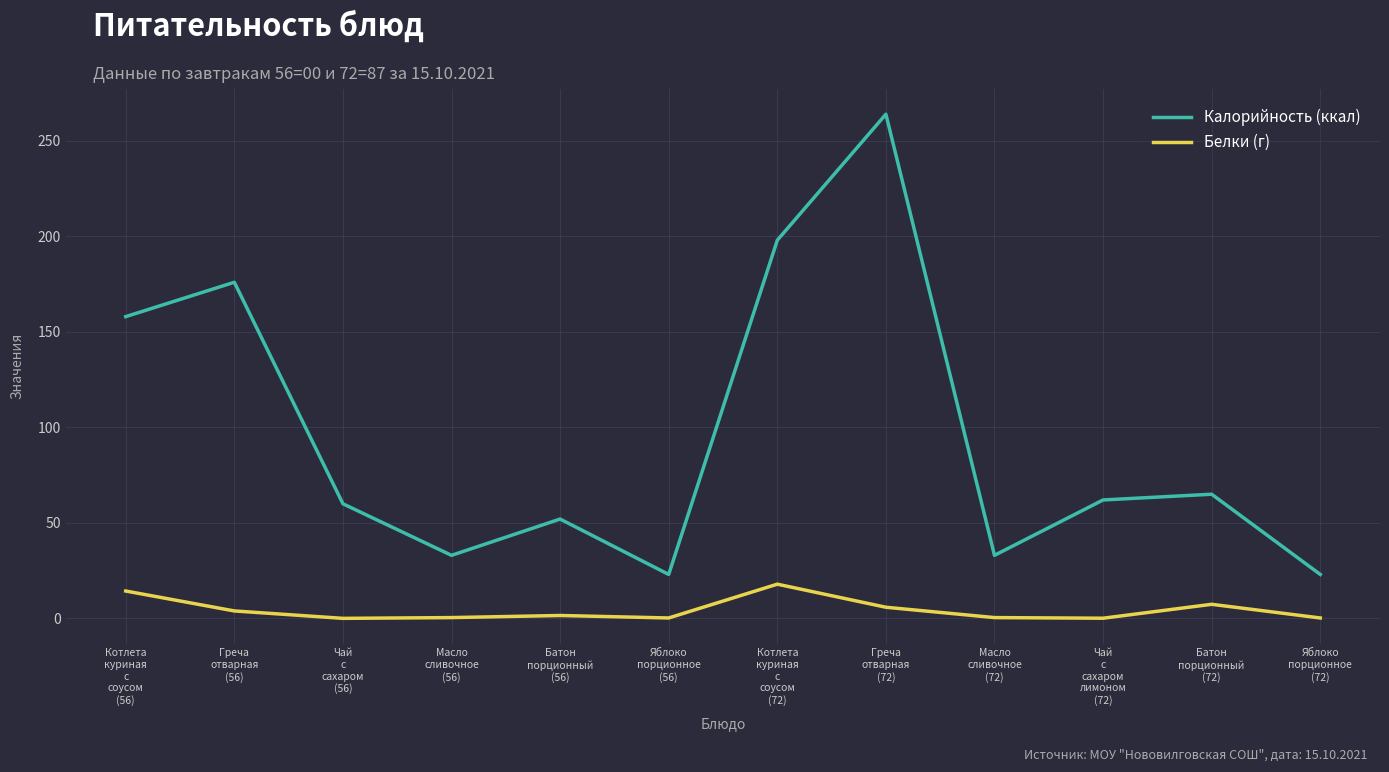

Which series has the largest total across all categories?

Калорийность (ккал)